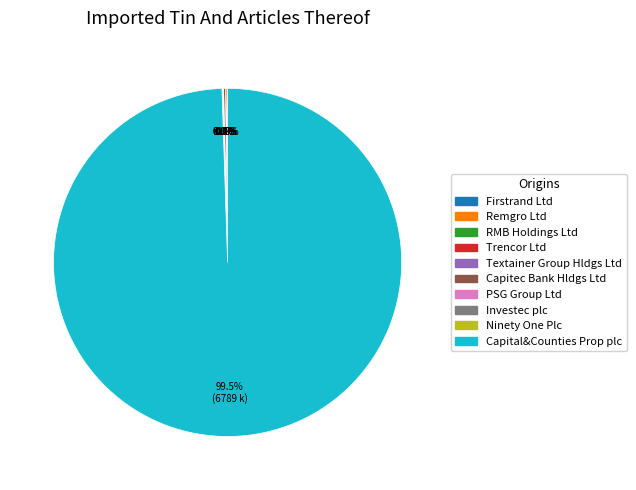

Which slice represents more than half of the pie?

Capital&Counties Prop plc